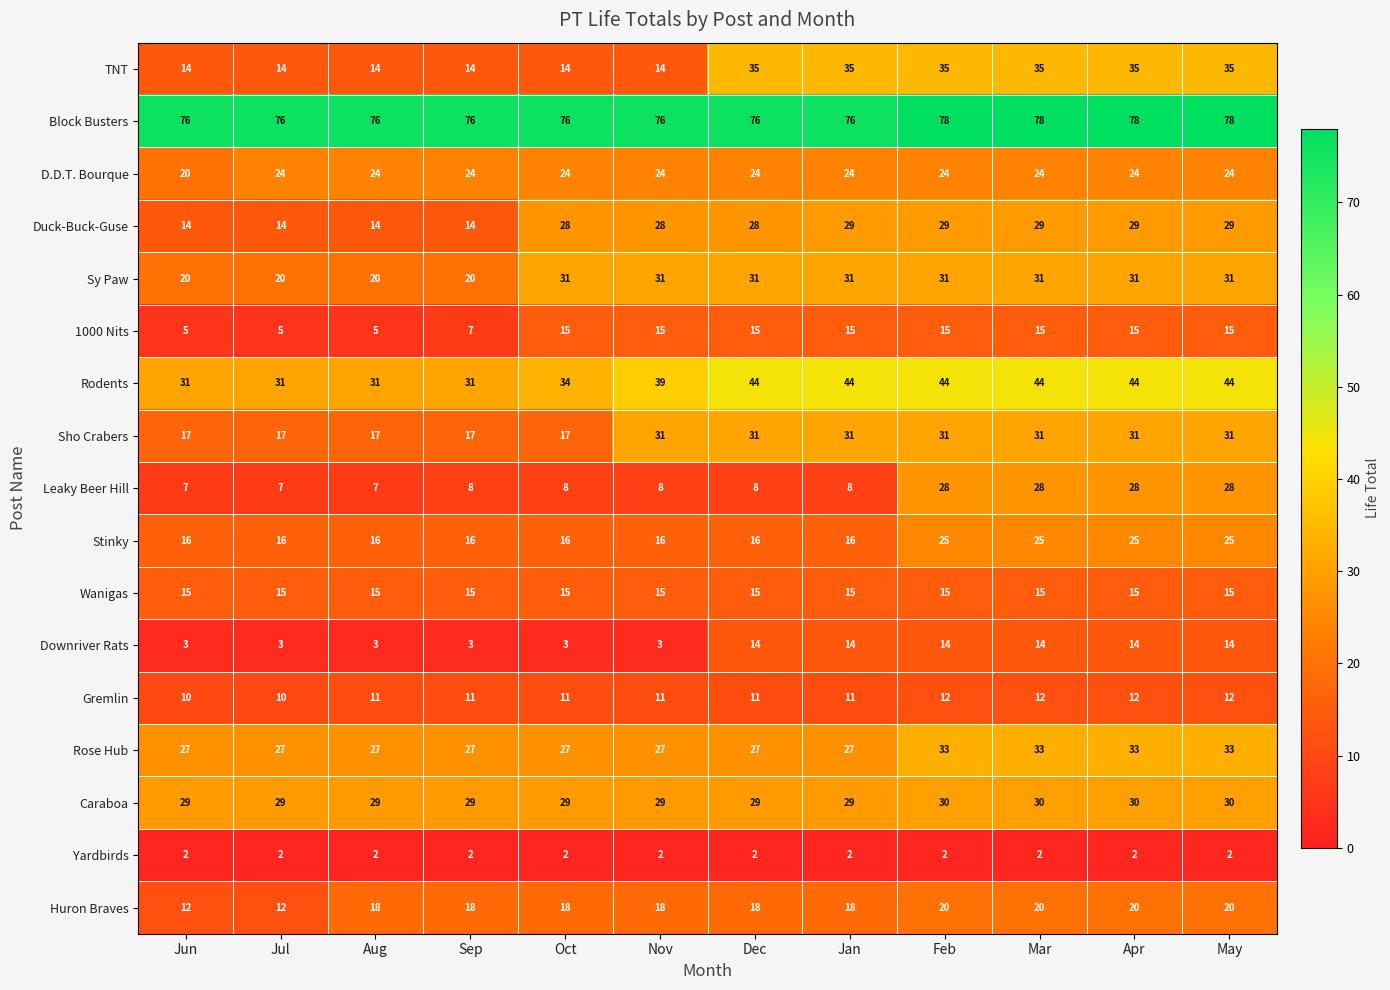

True or false: Huron Braves has a value of 20 at Apr.

True